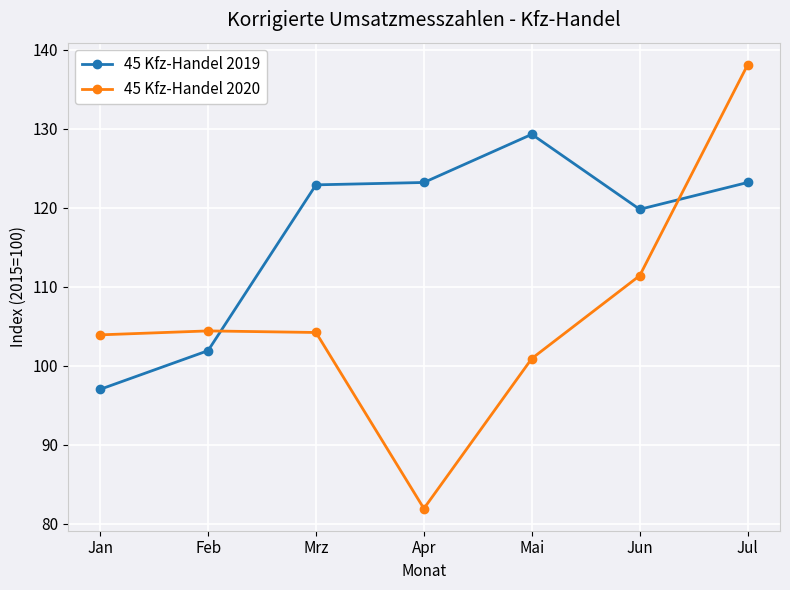

At how many categories does at least one series exceed 136?

1